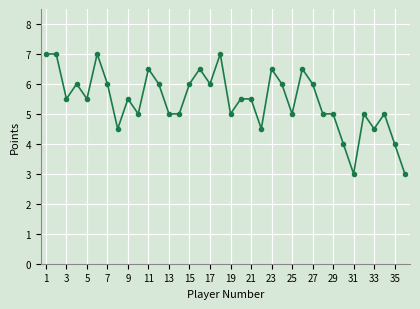

What is the value of the 6th point from the left?

7.0